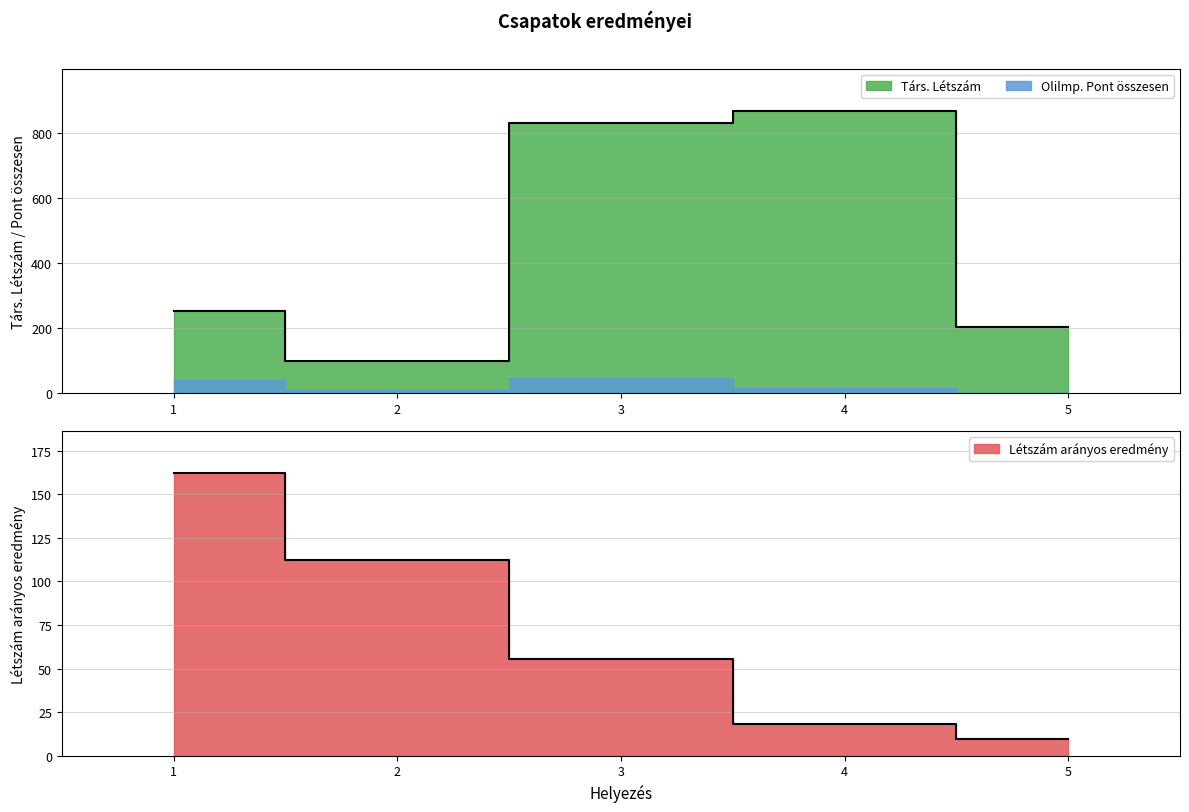

Which series has the largest total across all categories?

Társ. Létszám